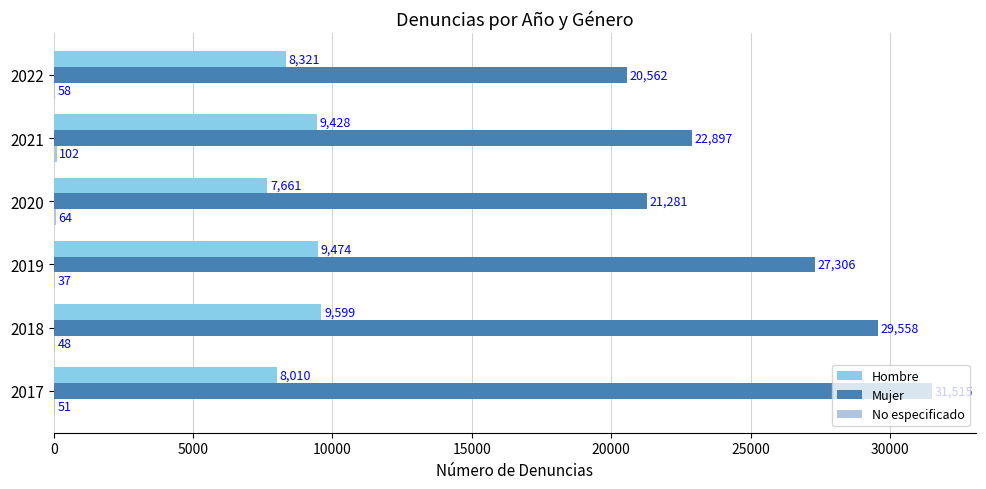

Which series changed the most between 2018 and 2021?

Mujer